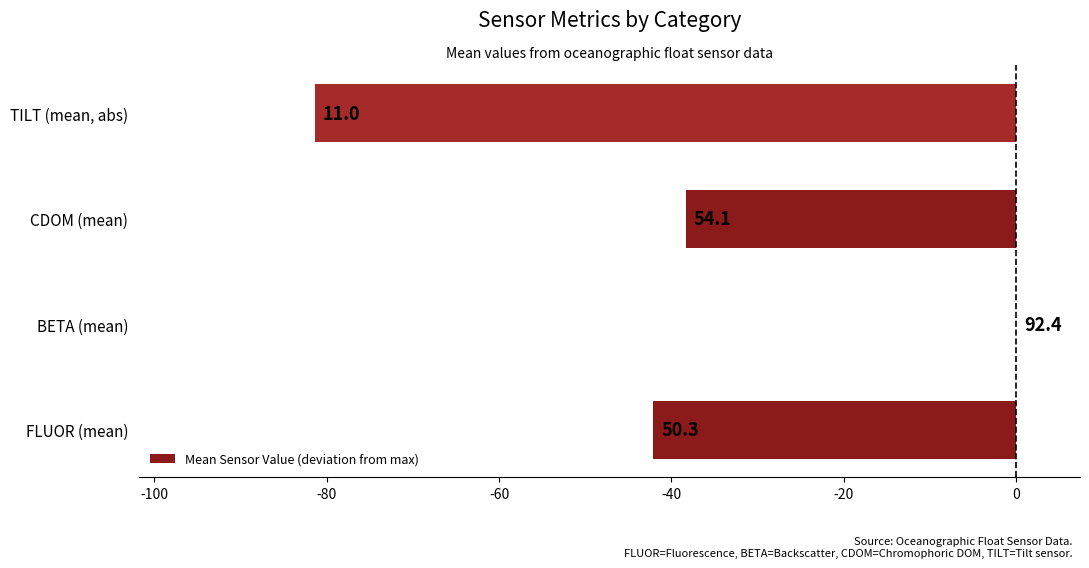

Are the bars horizontal?

Yes